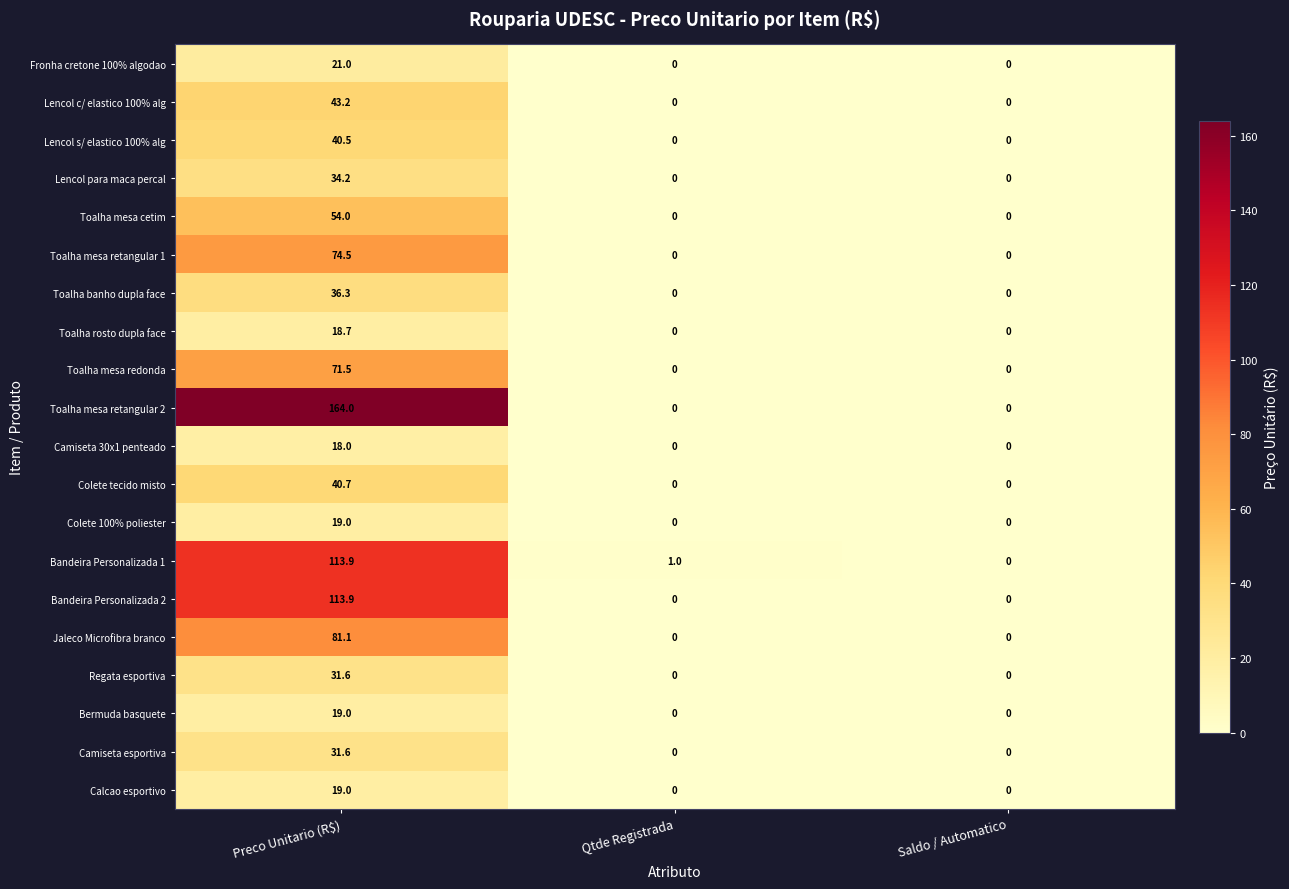

How many categories are shown in the chart?

3